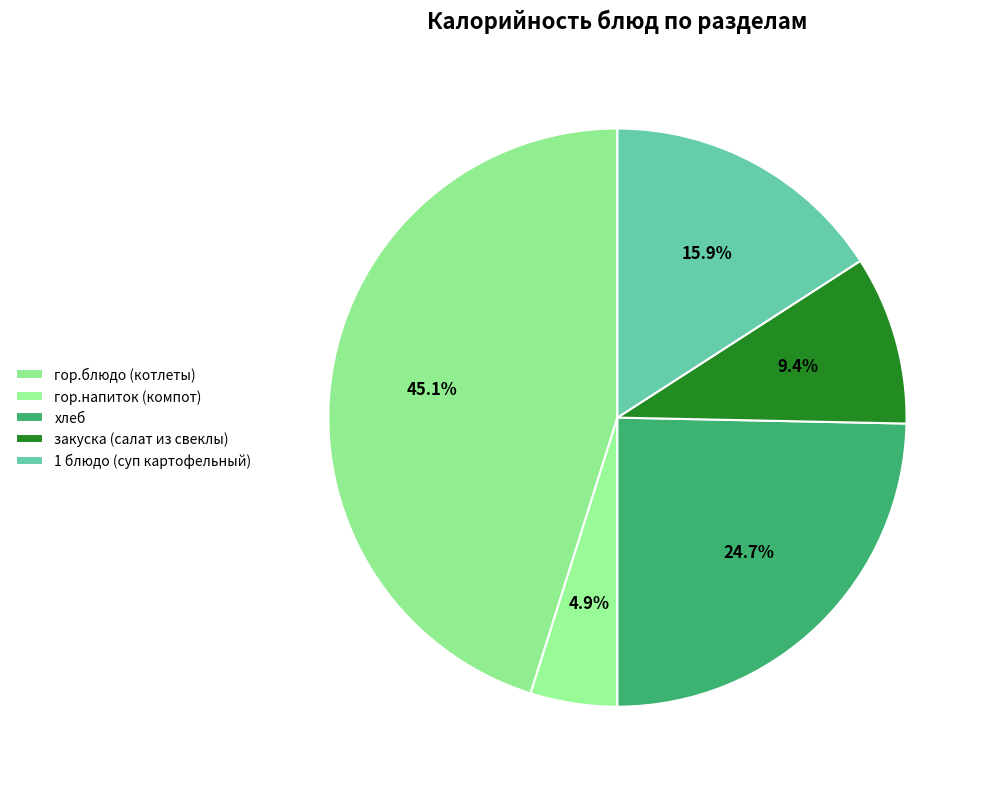

What percentage is the гор.напиток (компот) slice, to the nearest percent?

5%